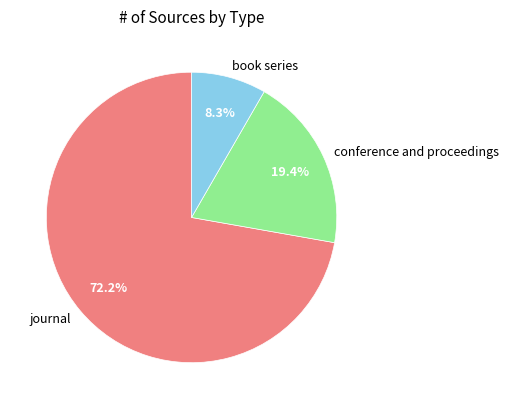

To the nearest percent, what percentage of the pie is journal?

72%